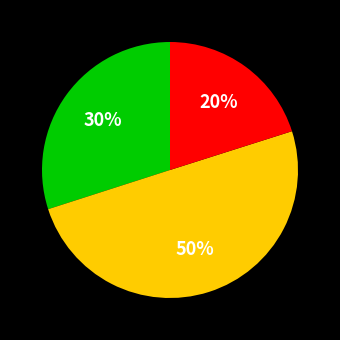

To the nearest percent, what is the average slice percentage?

33%